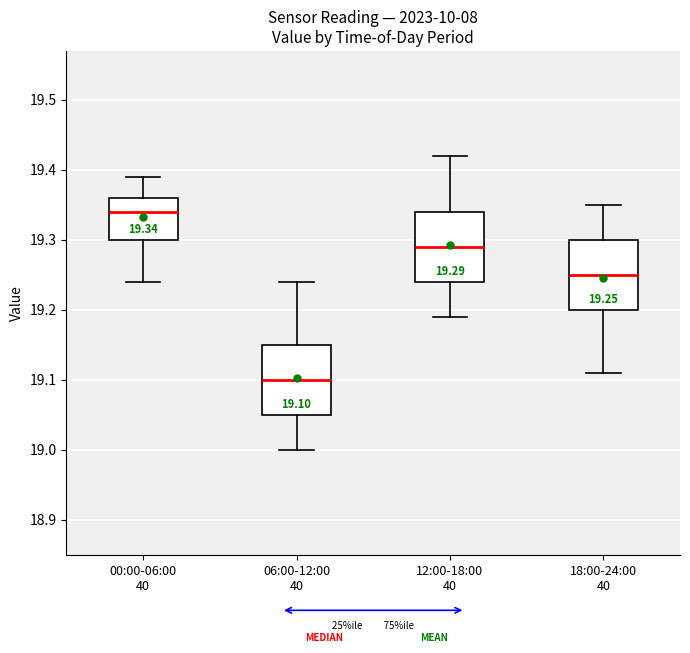

Which box has the lowest median line?

06:00-12:00 40